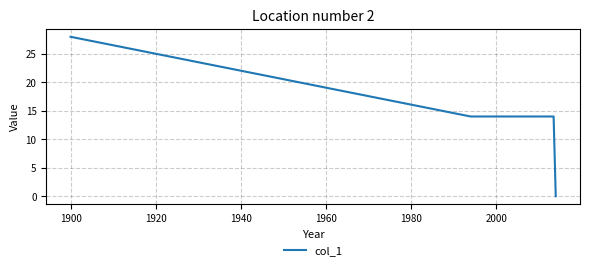

What is the sum of all values?

112